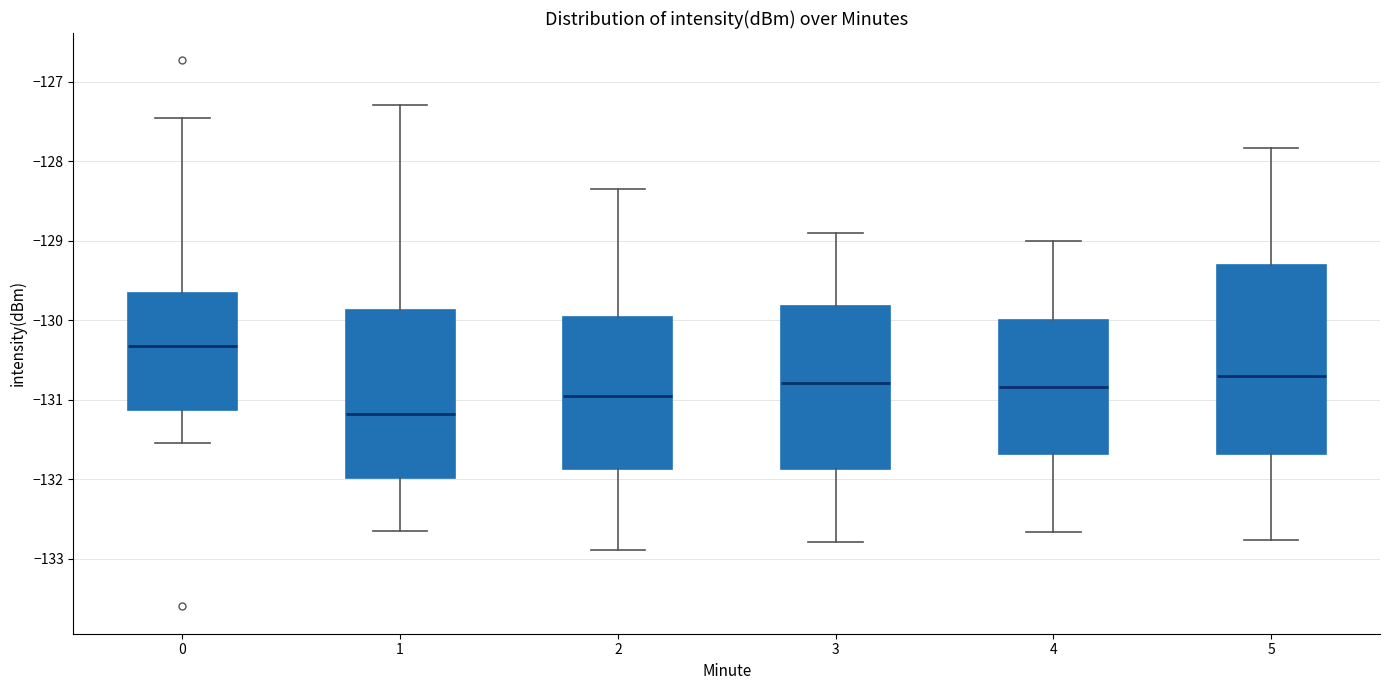

Which box is the tallest, from its lower edge to its upper edge?

5